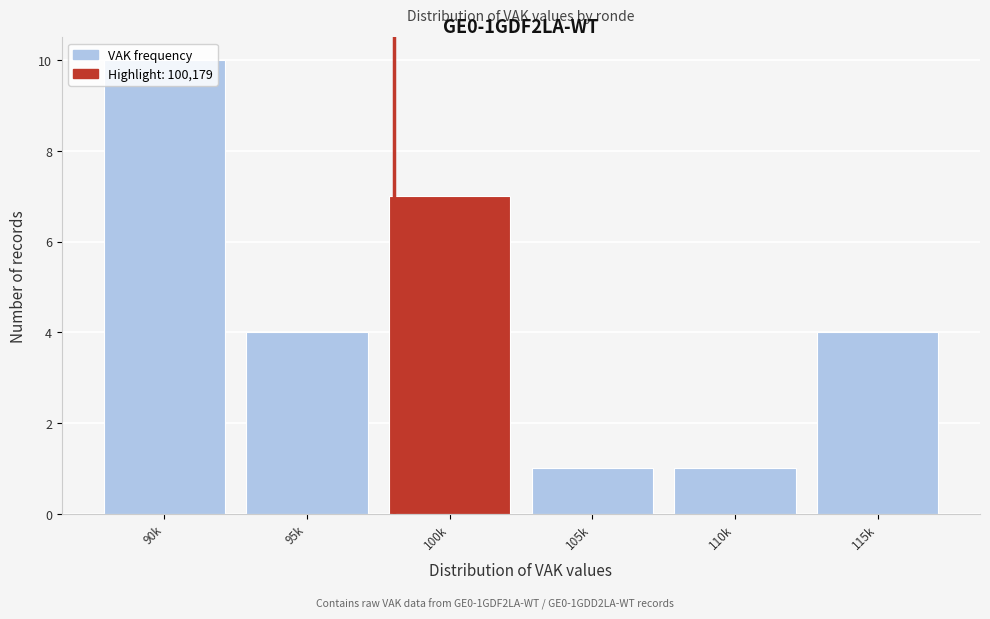

The value at 110k is 0. True or false?

False